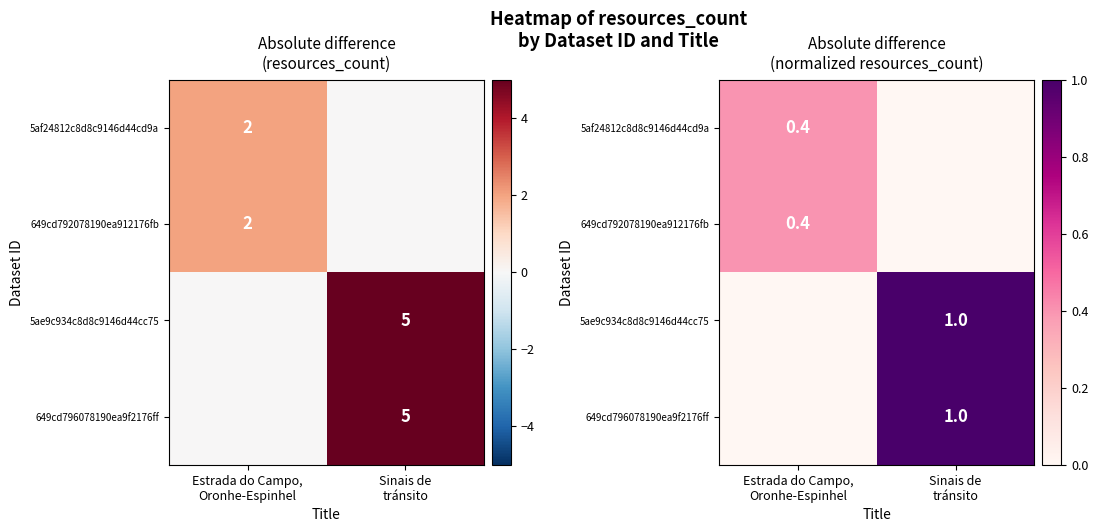

The value of 5ae9c934c8d8c9146d44cc75 at Estrada do Campo, Oronhe-Espinhel is 0.0. True or false?

True